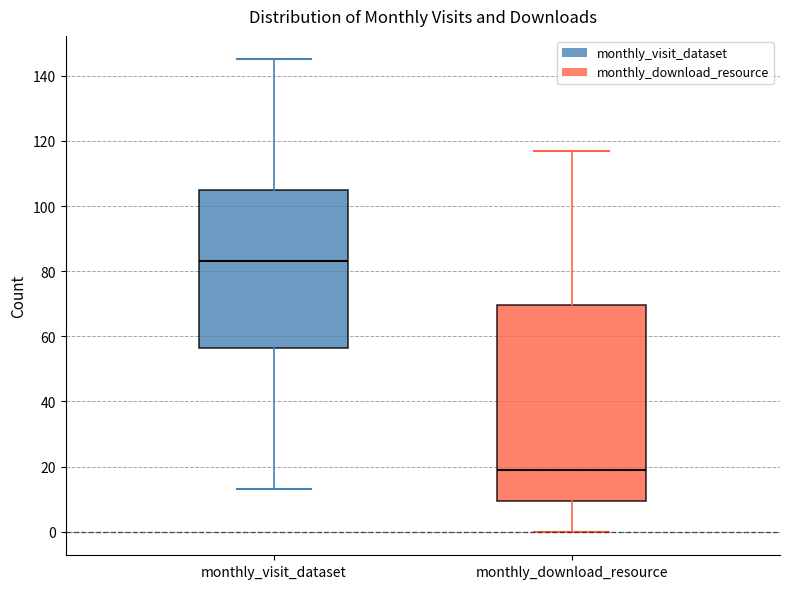

Which box's median line is the lowest?

monthly_download_resource